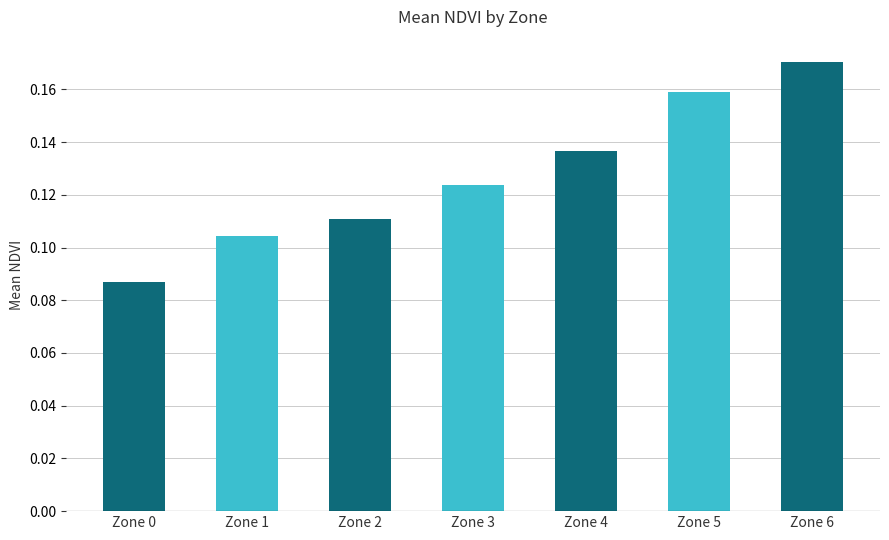

How many values are between 0 and 1?

7